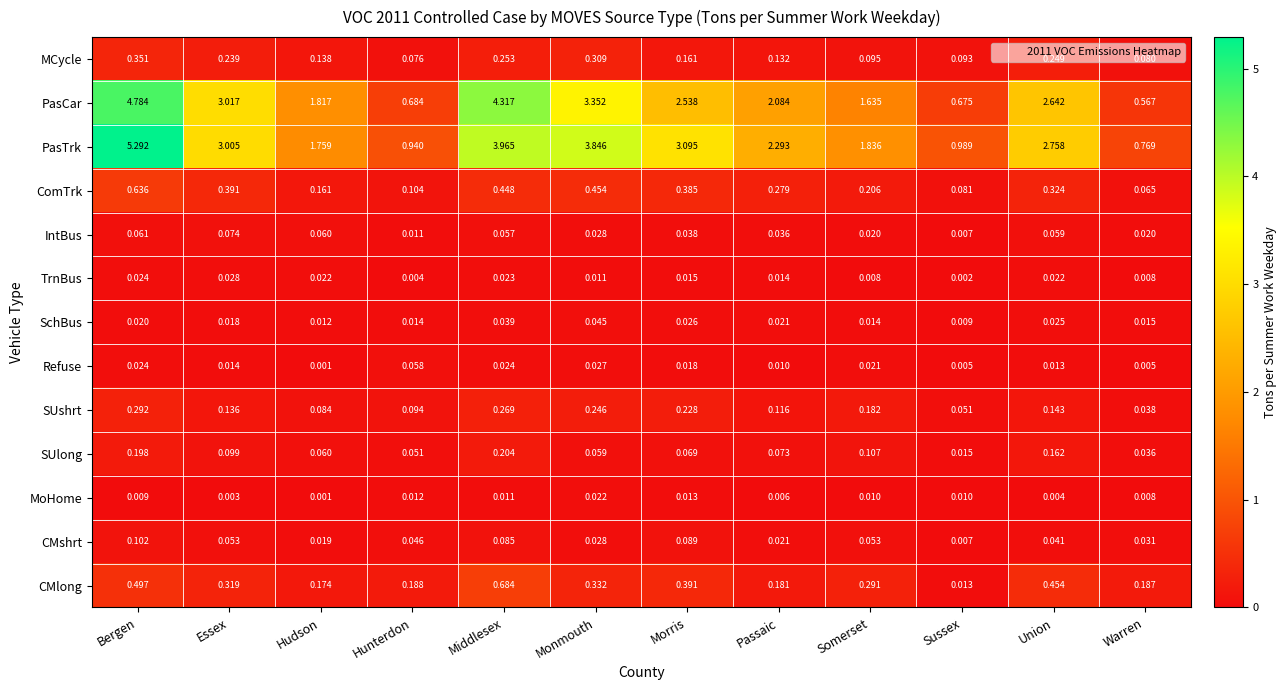

At which category is the sum across all series the highest?

Bergen